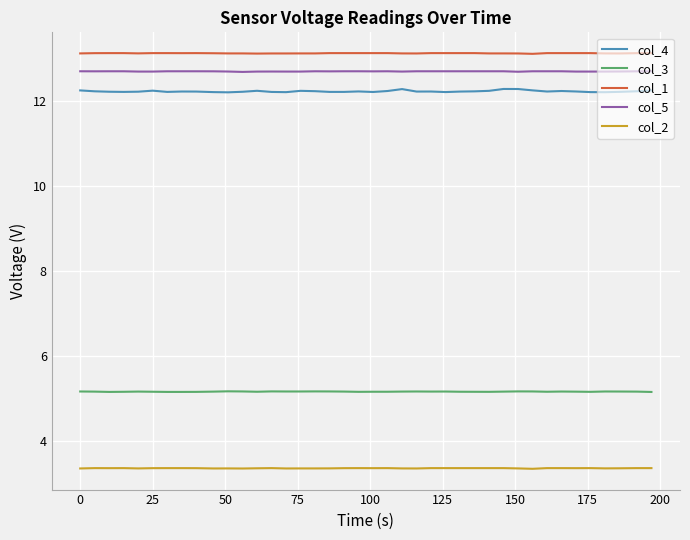

Which series has the widest spread of values?

col_4